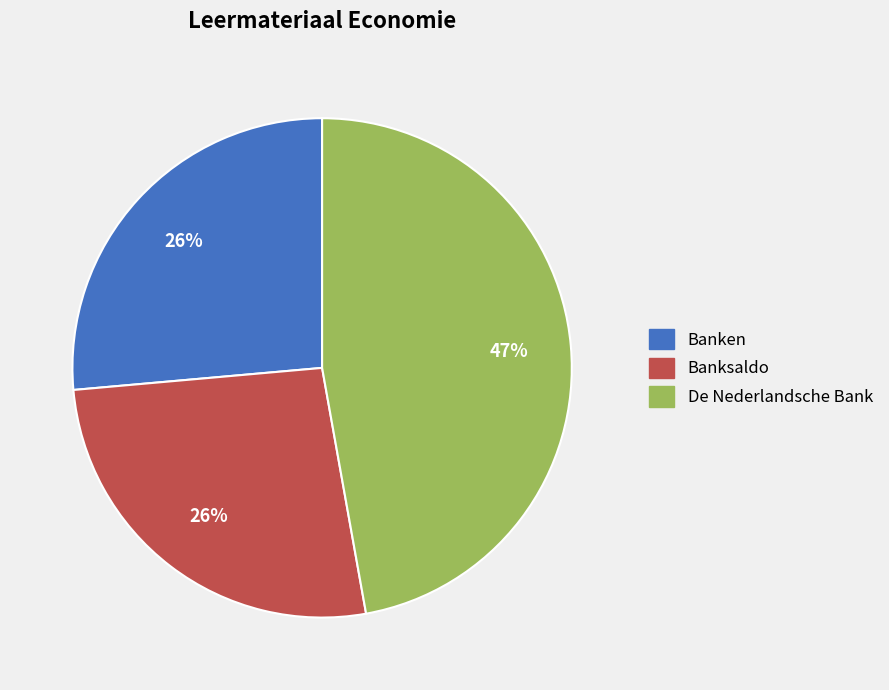

Does Banksaldo account for over 50% of the chart?

No